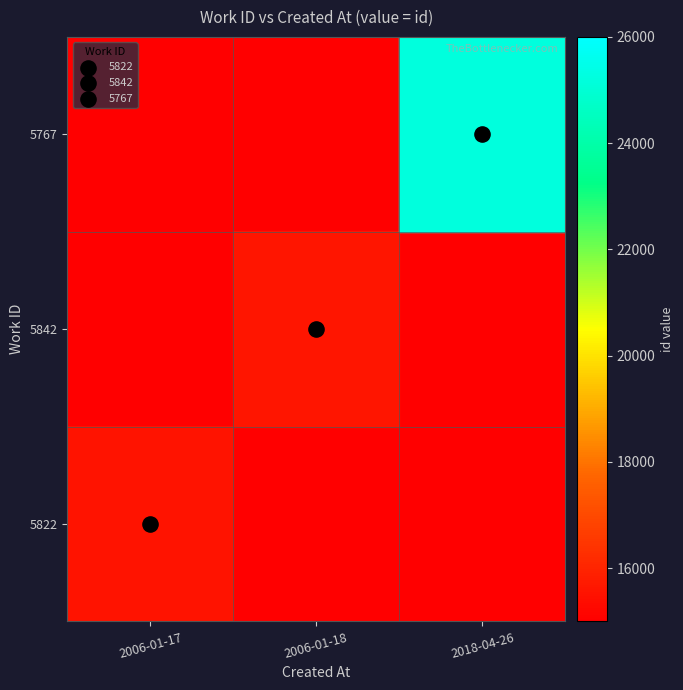

Rank the series by their maximum value, from lowest to highest.

5822, 5842, 5767